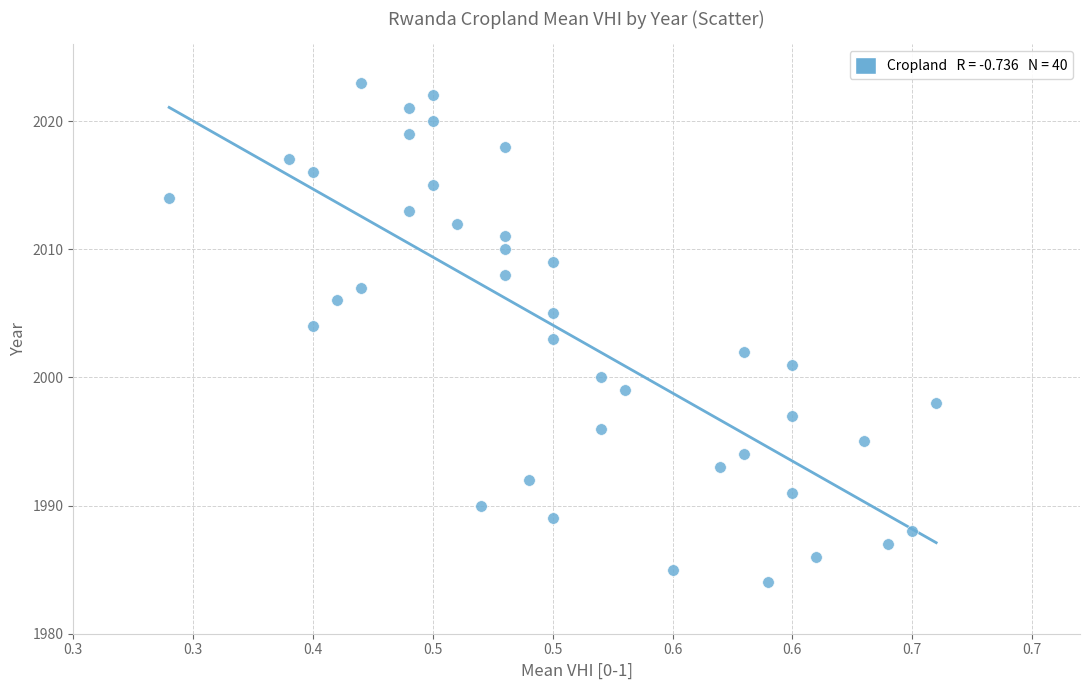

What is the range of Y values (max minus min)?

39